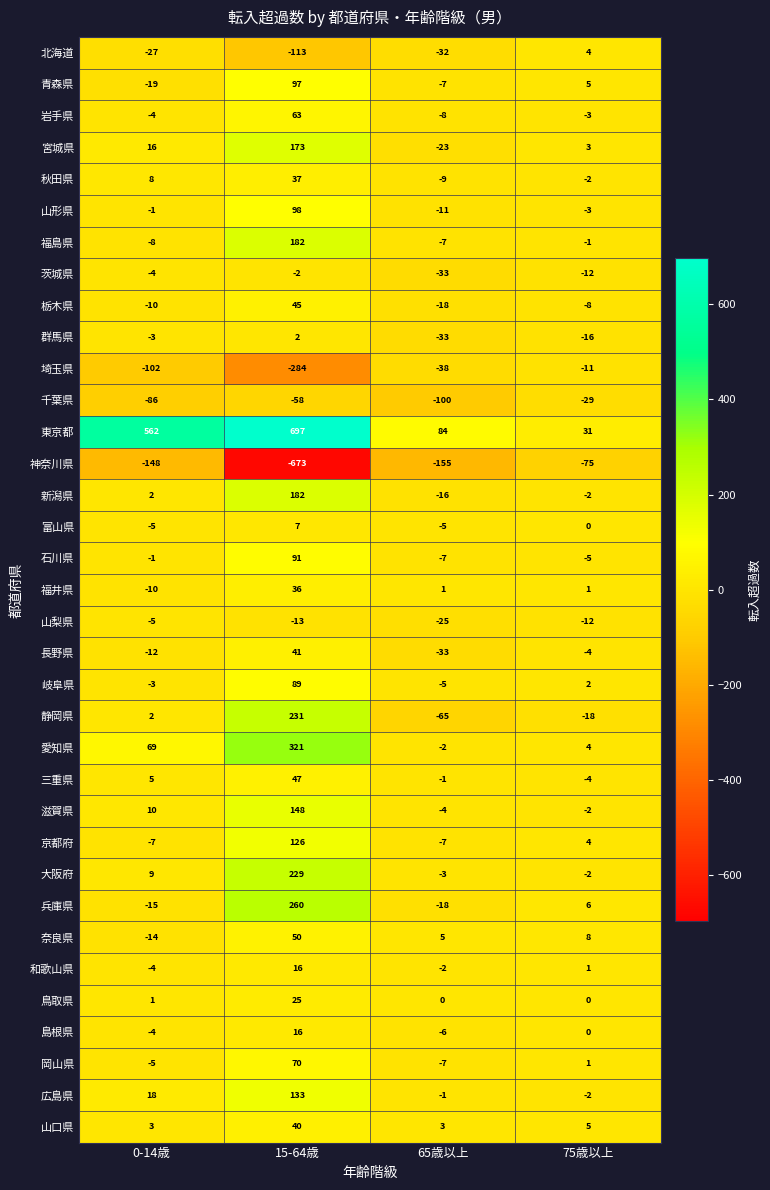

What is the difference between the highest and lowest values at 65歳以上?

239